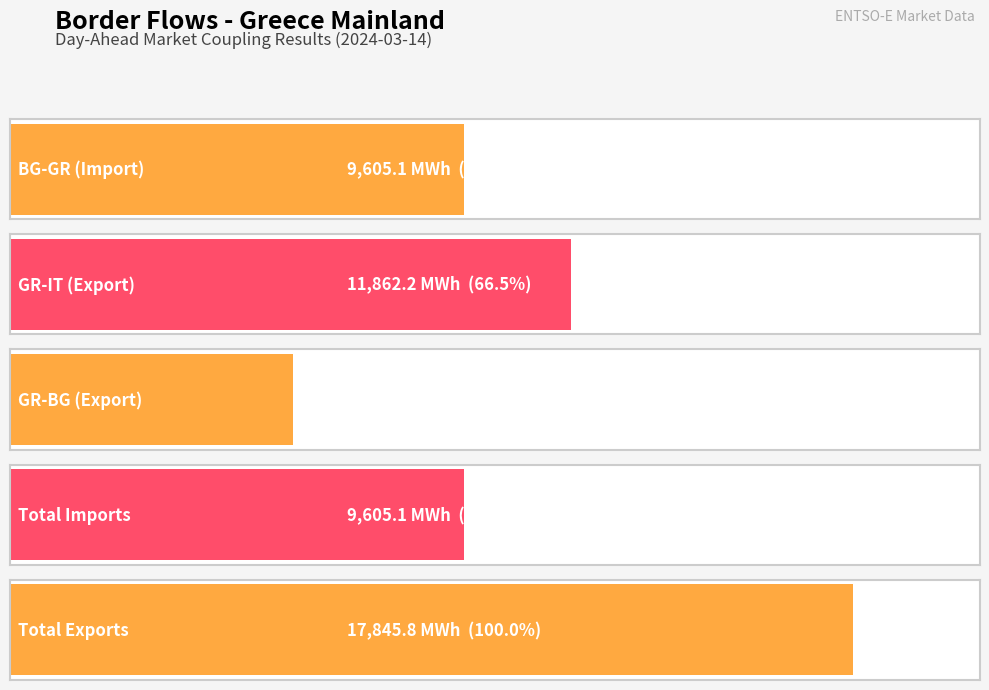

What is the label of the 1st bar from the left?

BG-GR